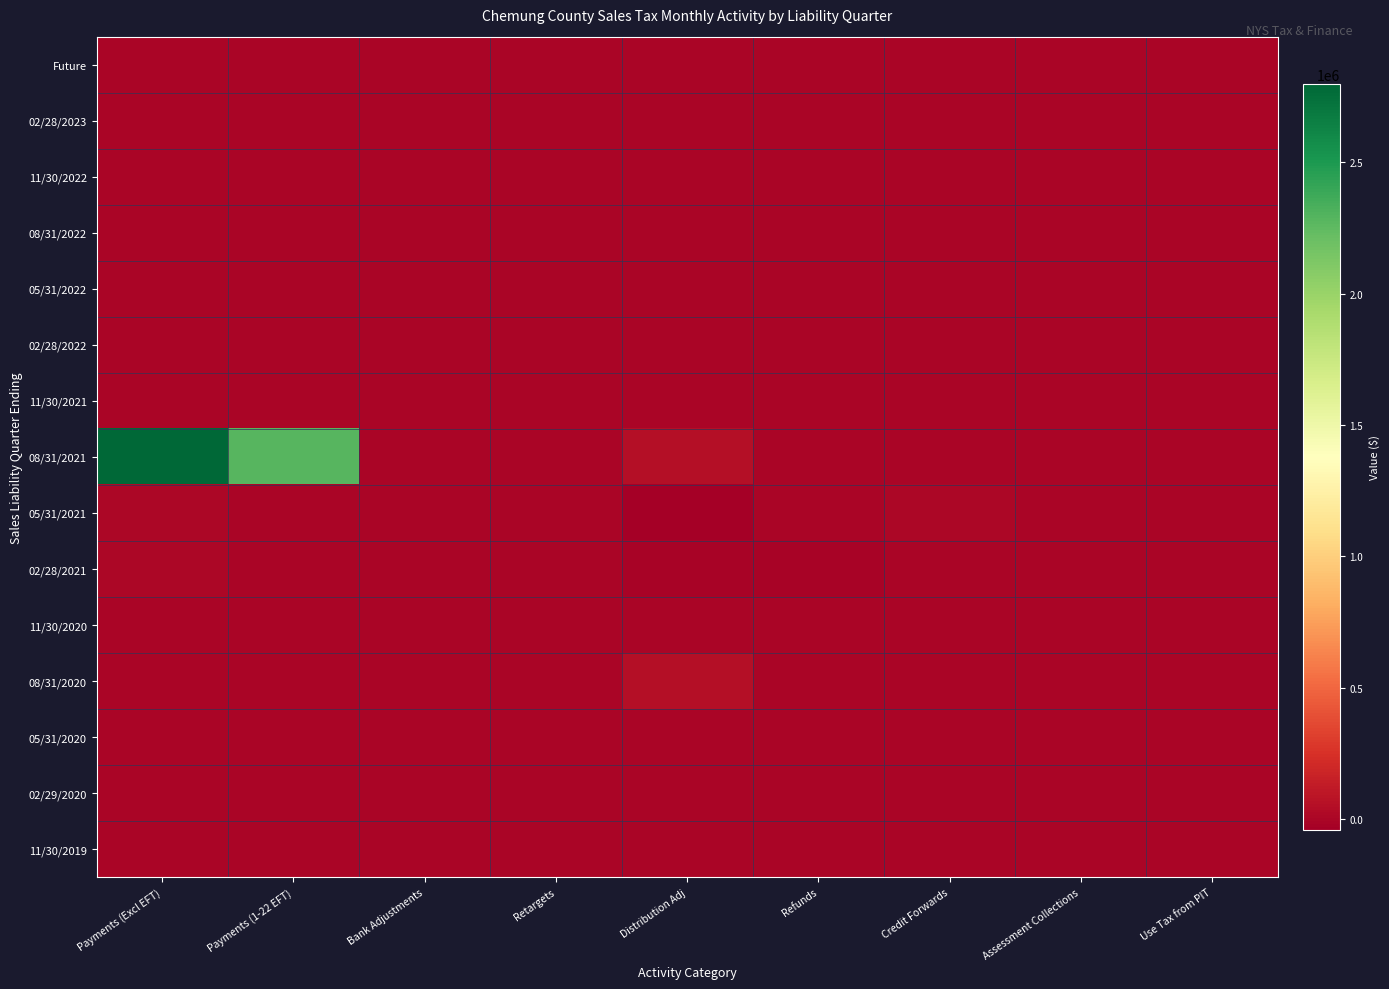

Which category has the highest value across all series?

Payments (Excl EFT)